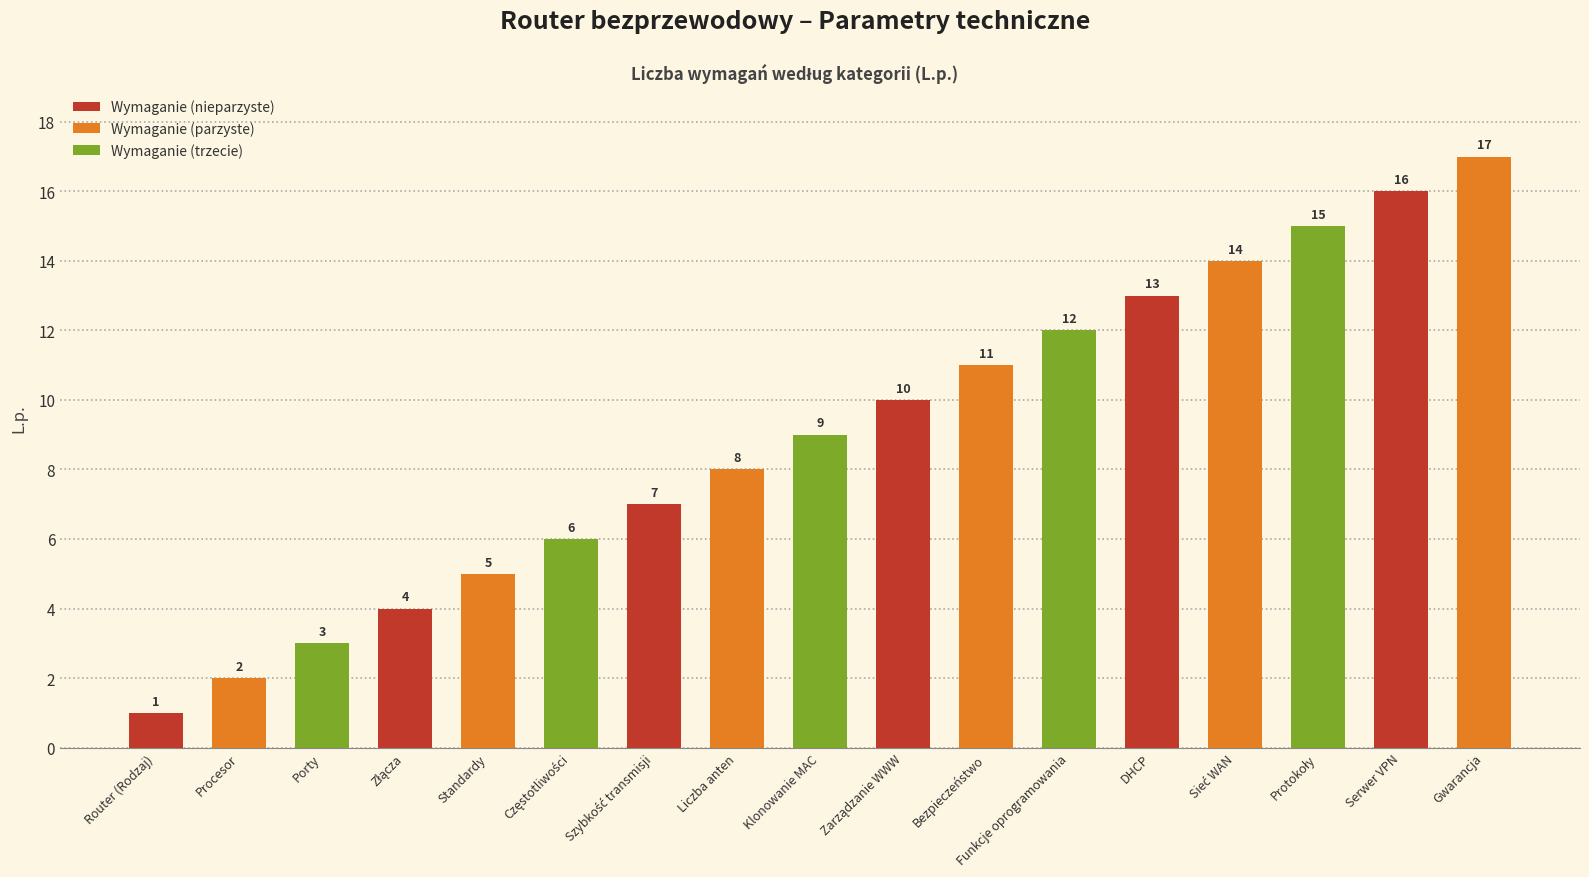

What is the change in value from Serwer VPN to Gwarancja?

+1